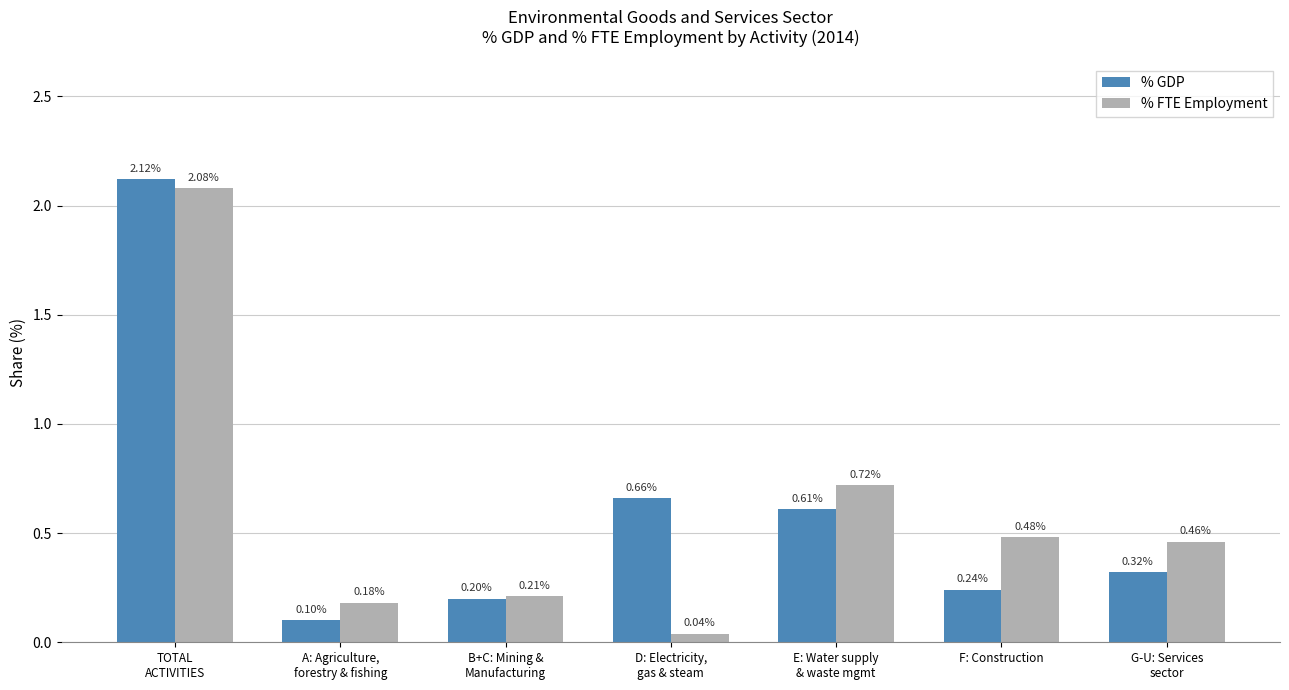

At which category is the sum across all series the highest?

TOTAL
ACTIVITIES